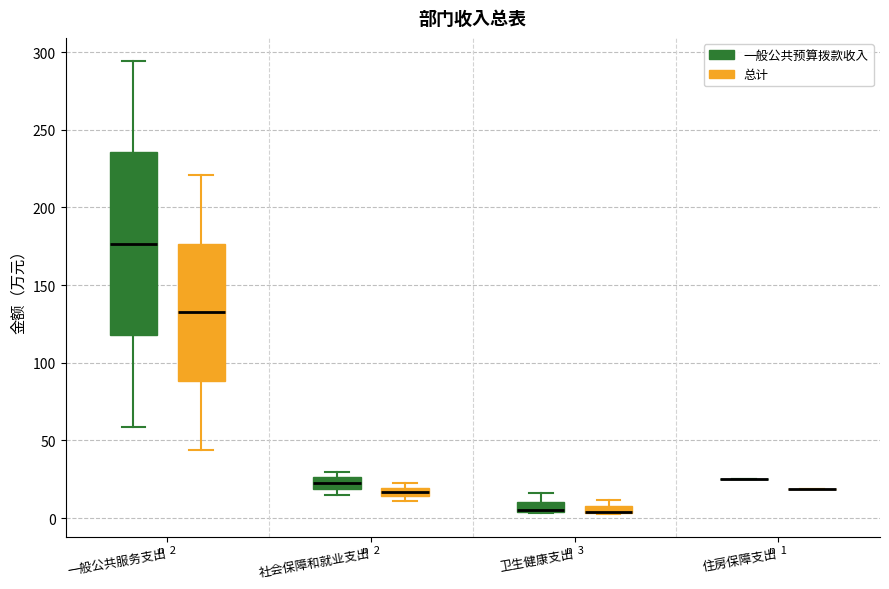

Which box is the tallest, from its lower edge to its upper edge?

一般公共服务支出 (一般公共预算拨款收入)